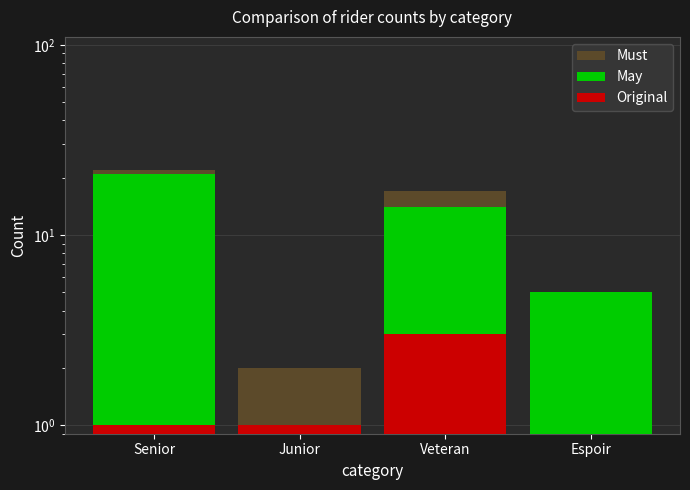

The value of Original at Junior is 0. True or false?

False